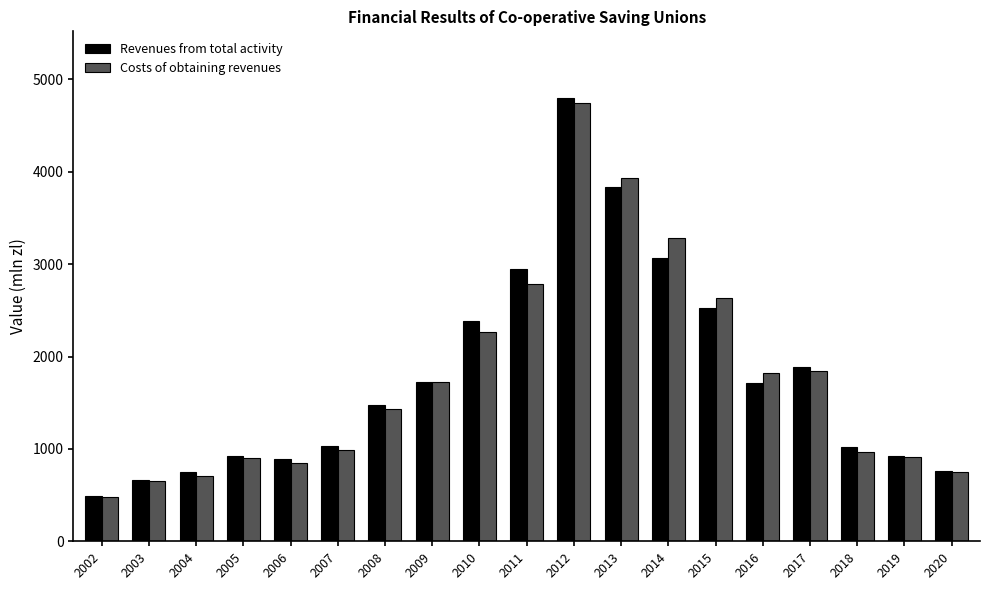

Which label corresponds to the largest value in the chart?

2012